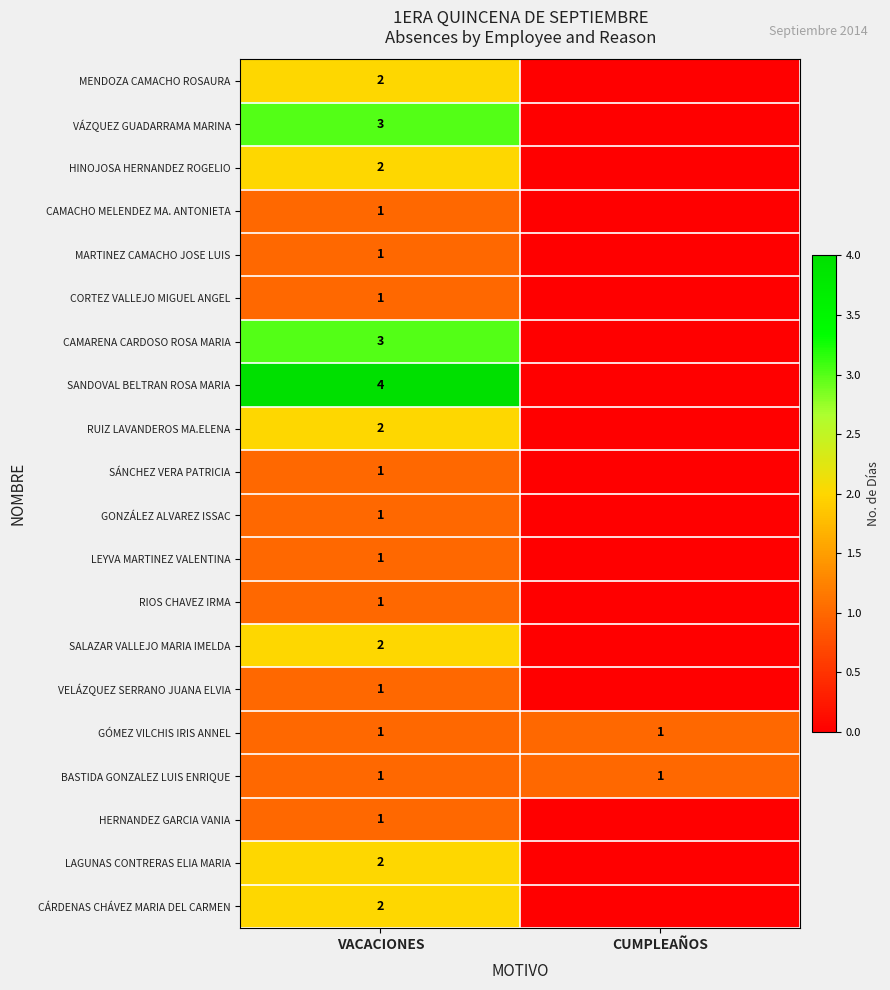

What is the difference between the highest and lowest values at VACACIONES?

3